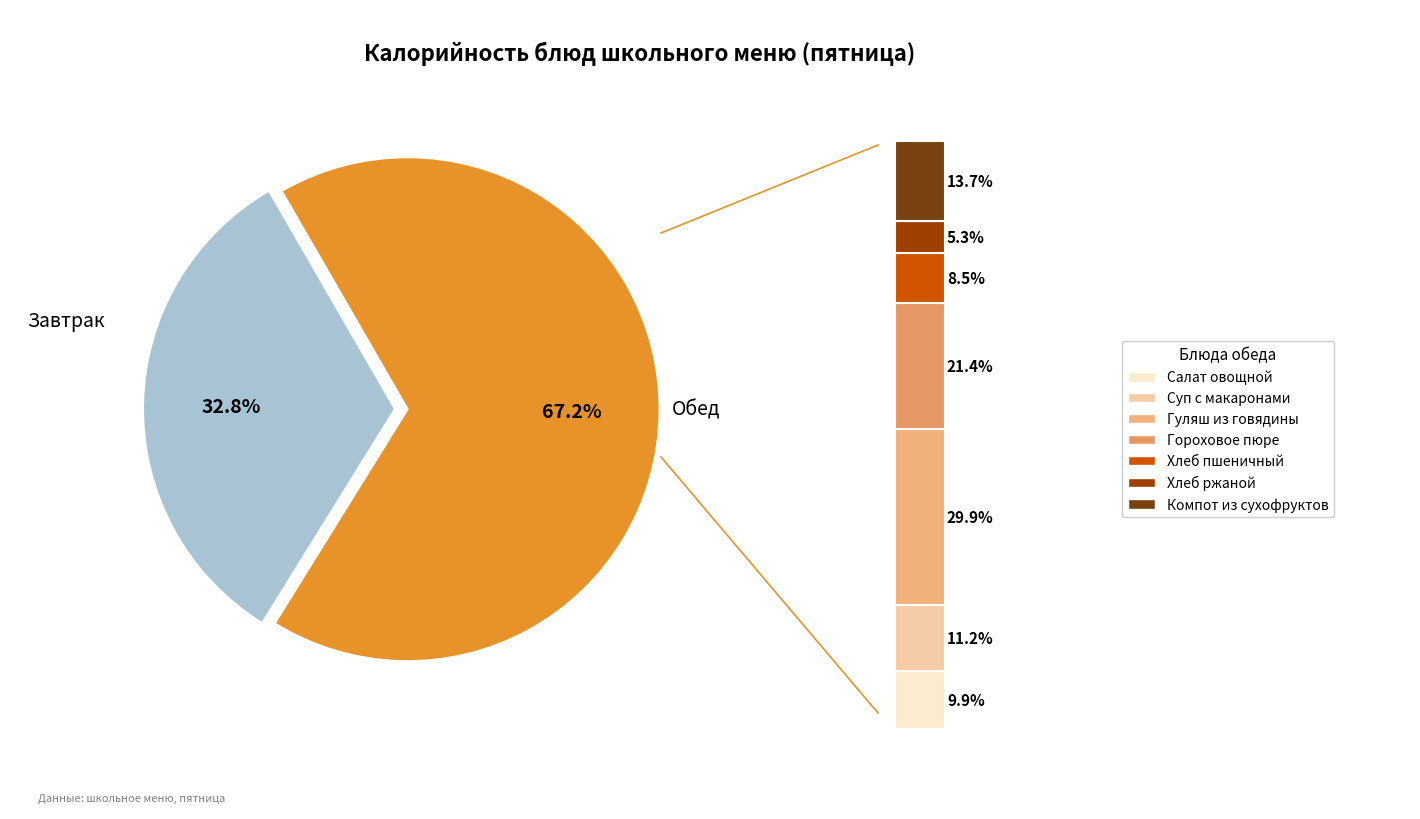

Combined, do Обед (1 блюдо) and Обед (хлеб черн.) account for over 50%?

No